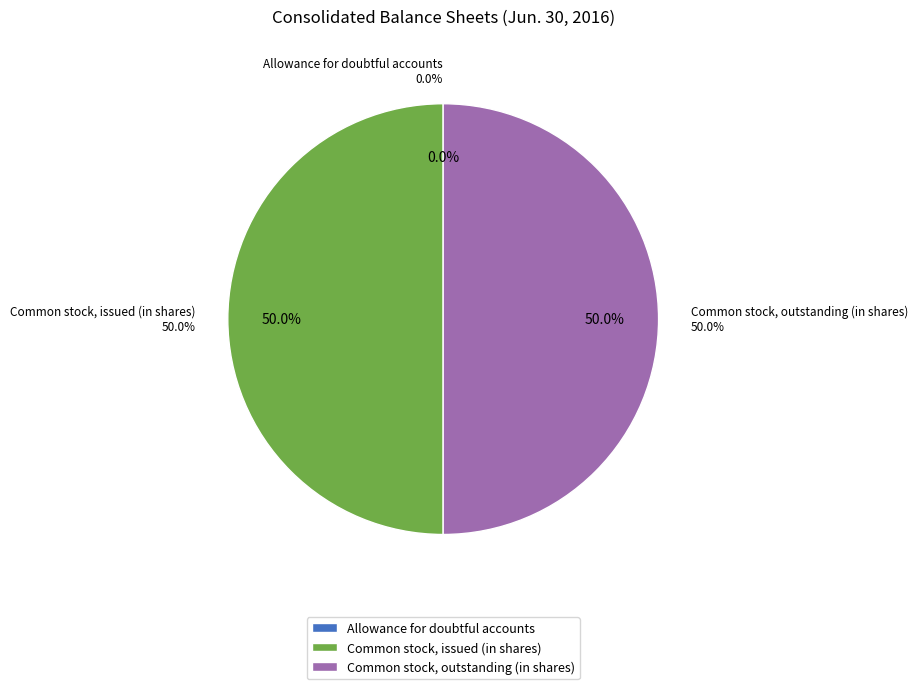

What is the ratio of the value at Common stock, outstanding (in shares) to the value at Common stock, issued (in shares)?

1.0